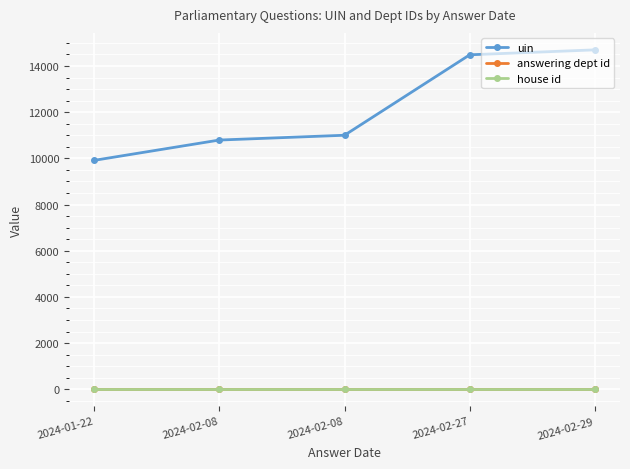

At which label is uin closest to 12305?

2024-02-08